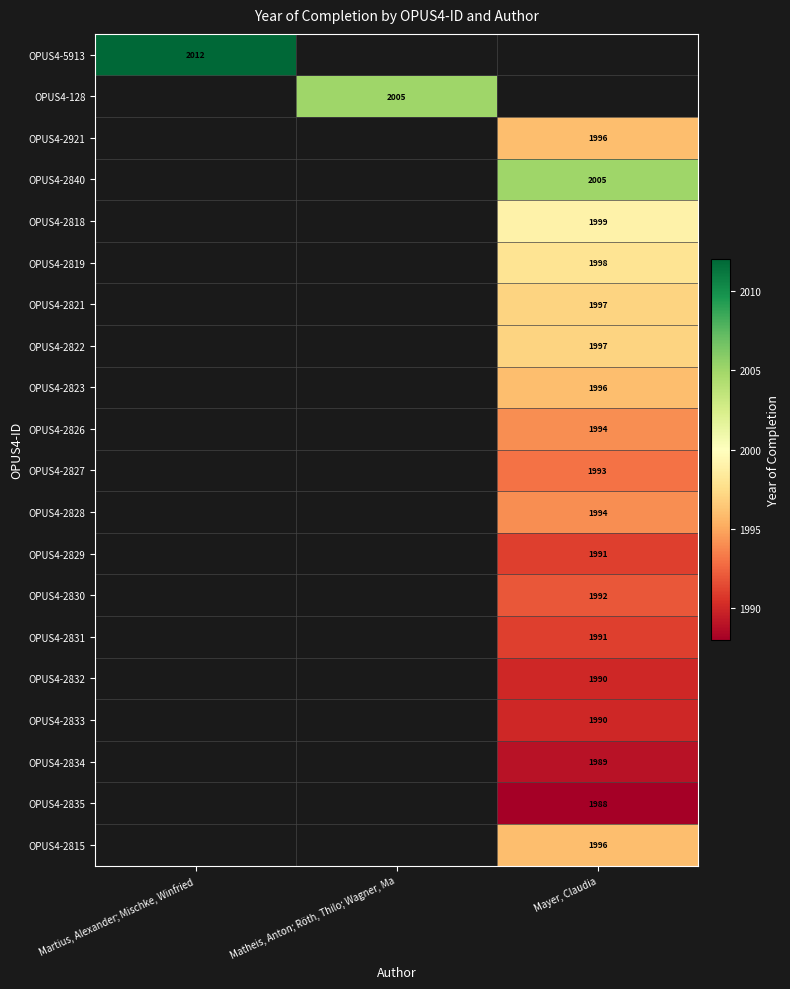

At which category does the chart reach its peak across all series?

Martius, Alexander; Mischke, Winfried